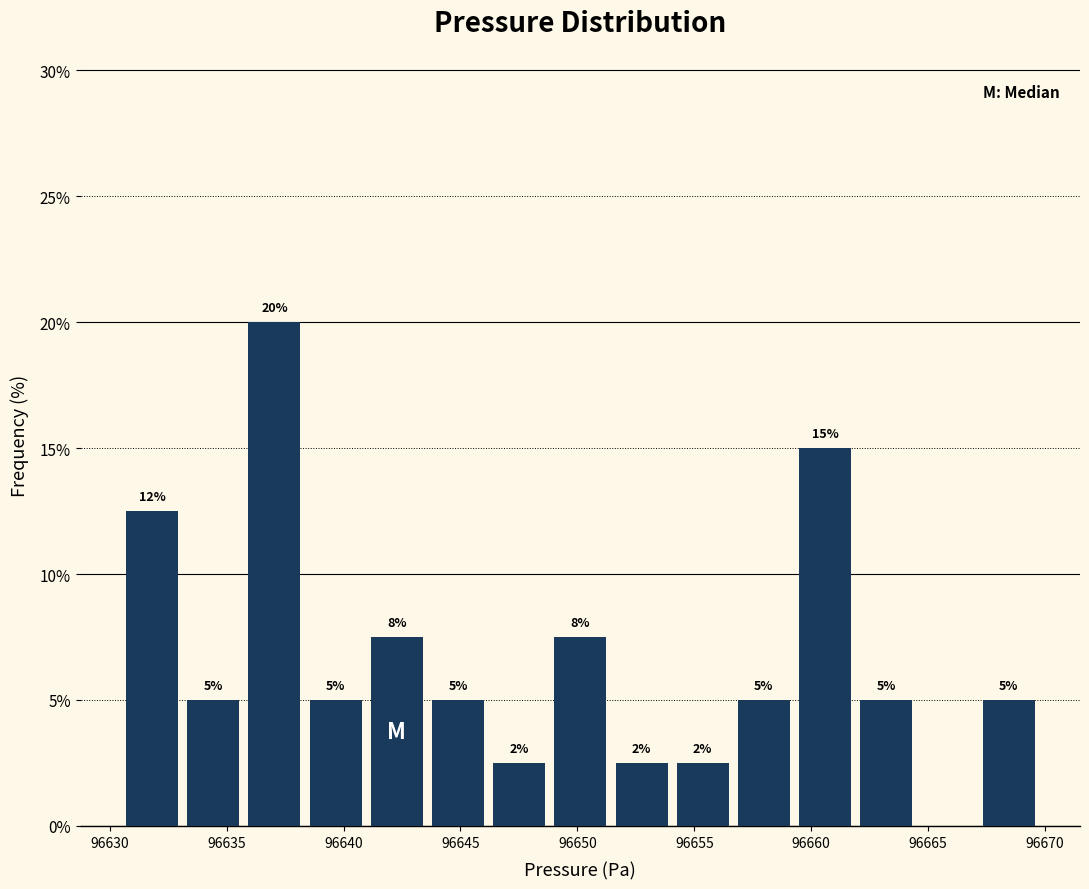

Which range on the x-axis has the tallest bar?

96635.5 to 96638.5